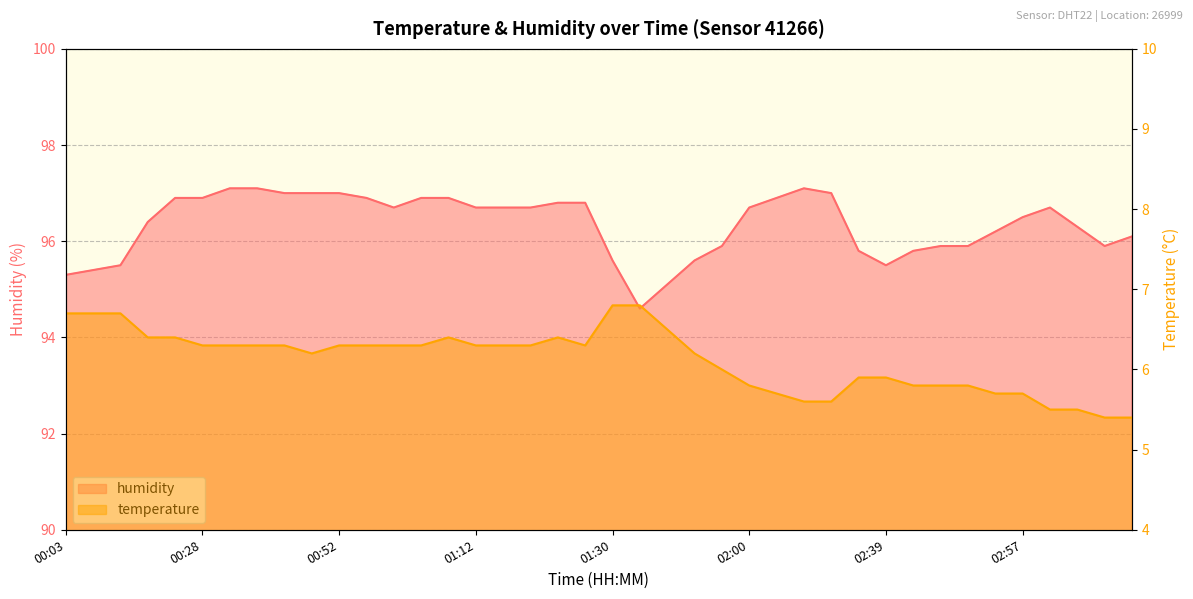

What is the difference between the second highest and second lowest values in the humidity series?

2.0